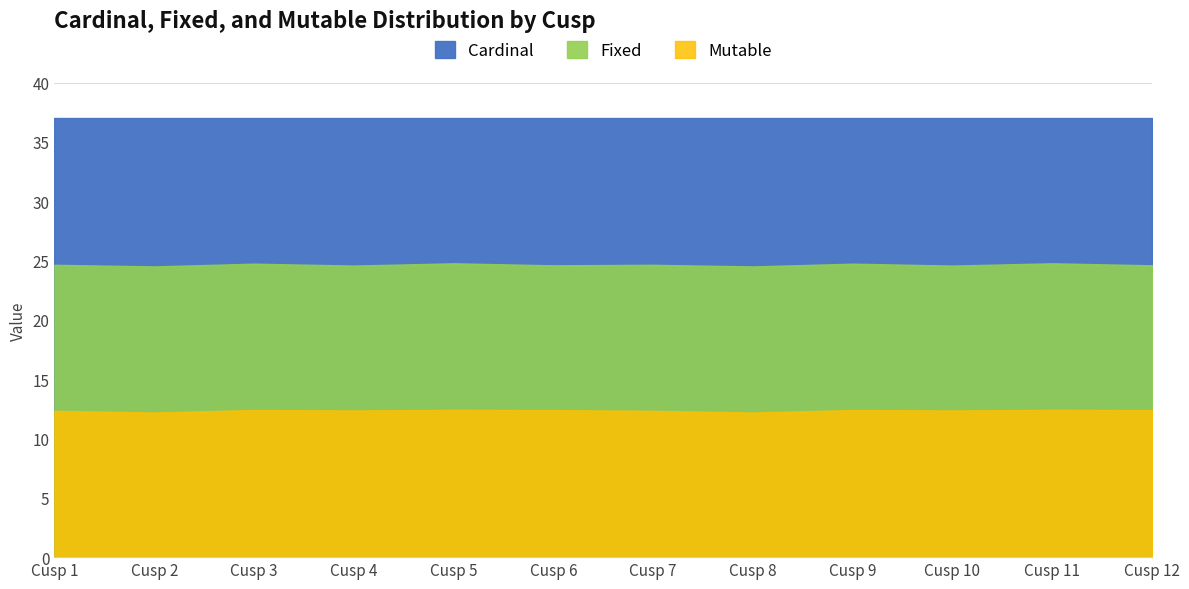

True or false: Mutable has a value of 6.9 at Cusp 7.

False